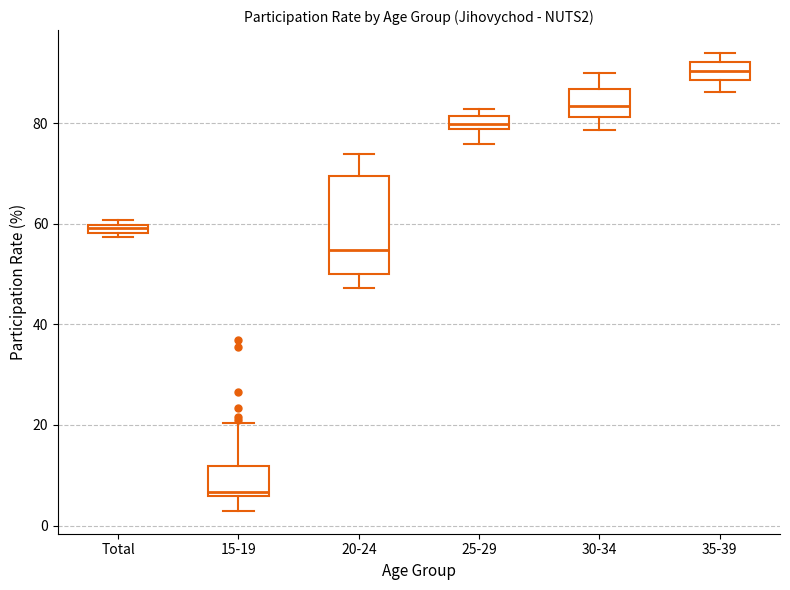

Where is the lower edge of the box for 20-24 on the y-axis? The values are not printed on the chart, so give them approximately, as read against the axis.

50